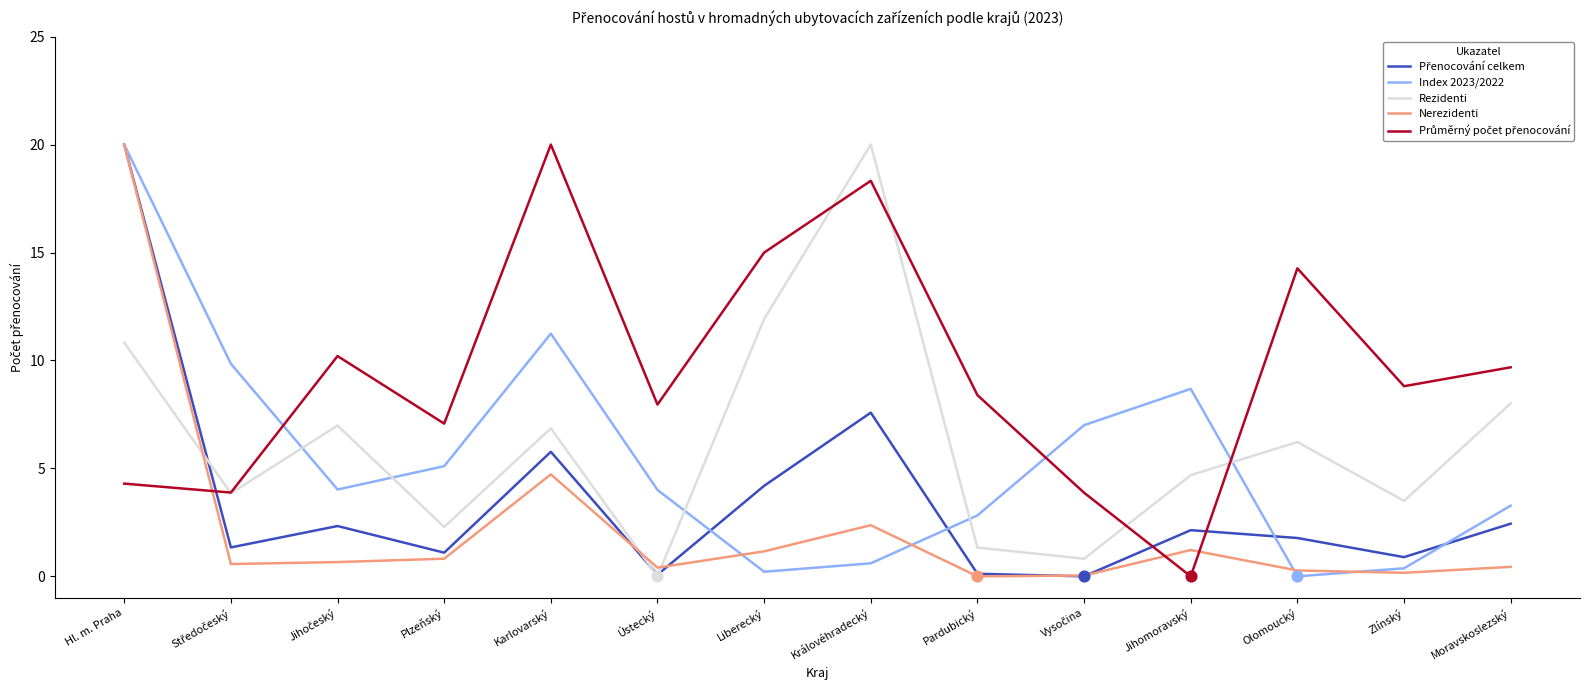

What is the total value across all series at Olomoucký?

22.5